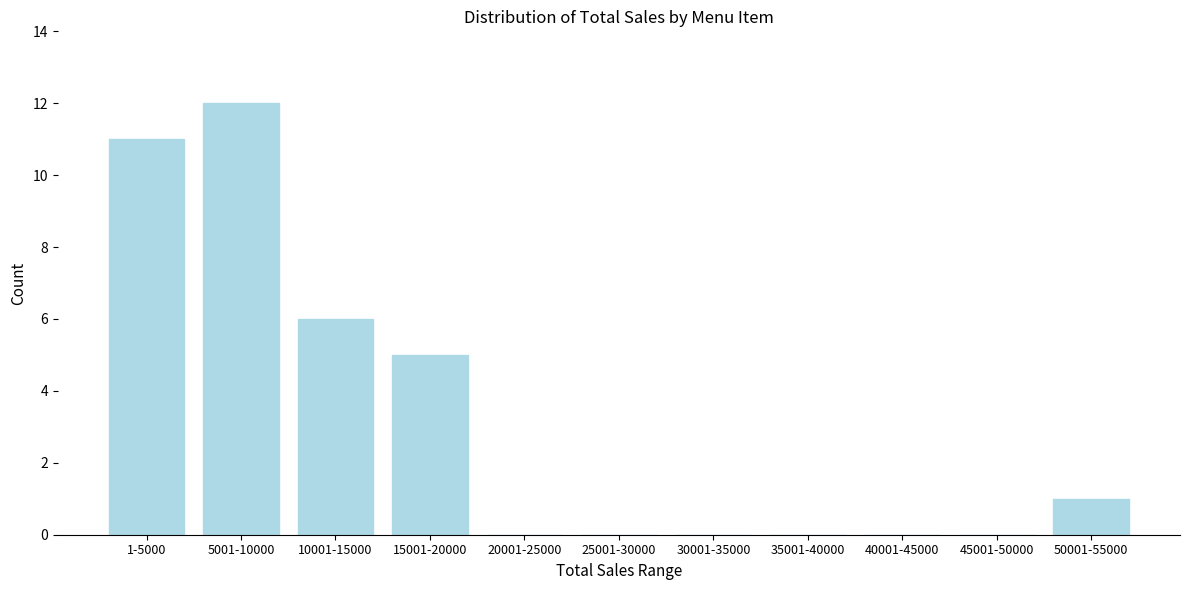

Reading left to right, extract all data points from this chart.

1-5000=11	5001-10000=12	10001-15000=6	15001-20000=5	20001-25000=0	25001-30000=0	30001-35000=0	35001-40000=0	40001-45000=0	45001-50000=0	50001-55000=1